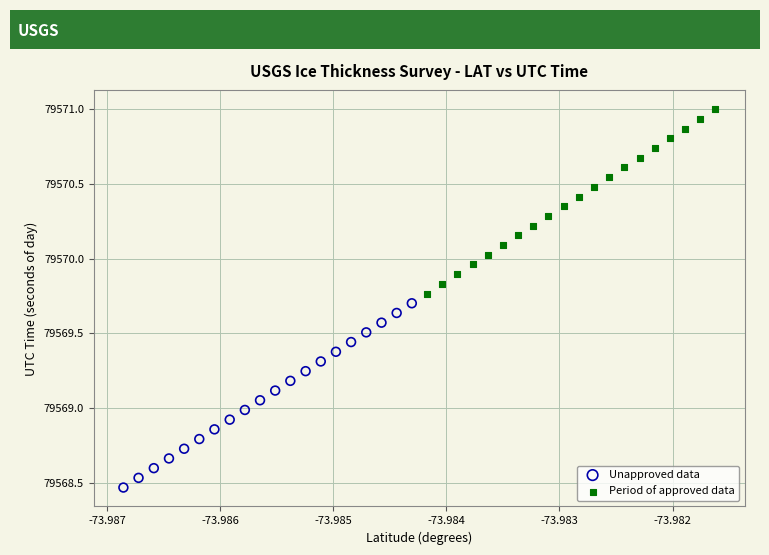

Which series reaches the maximum Y coordinate?

Period of approved data